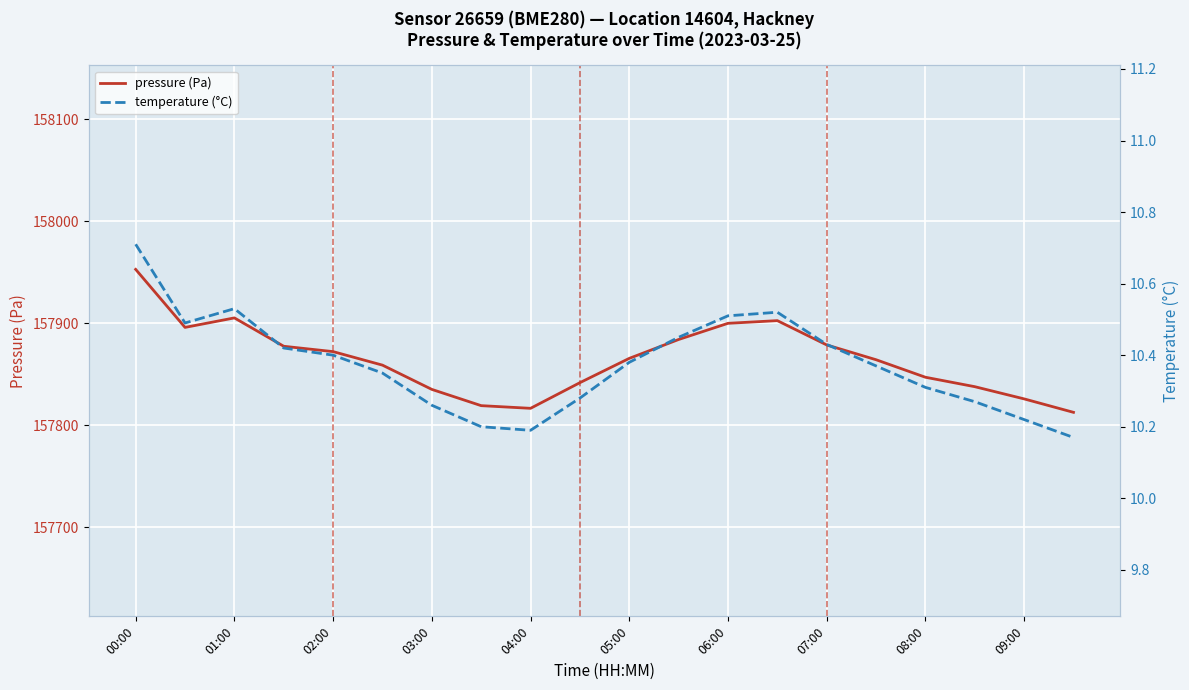

Where is pressure (Pa) nearest to the value 157882?

11